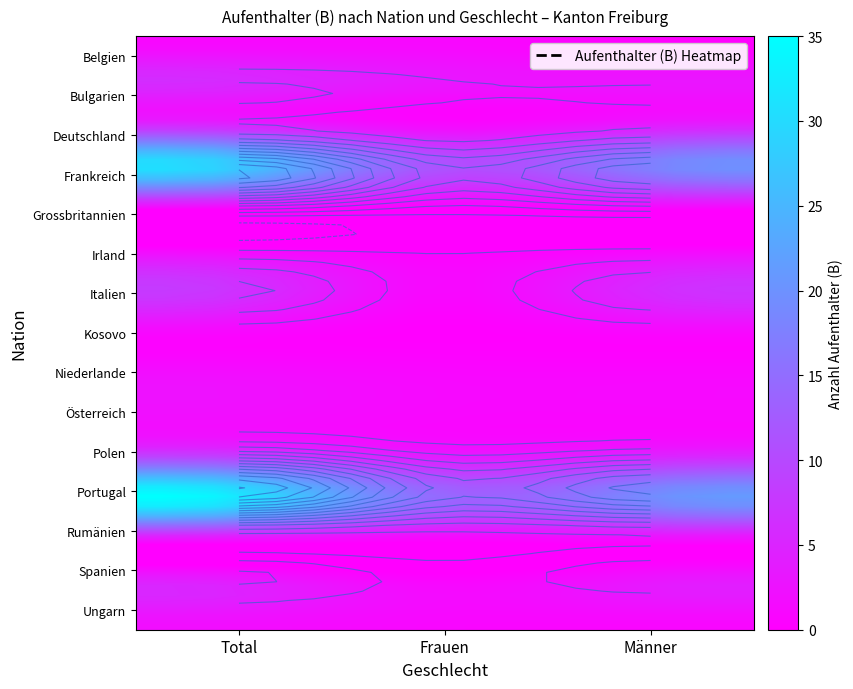

What is the maximum value shown in the chart?

35